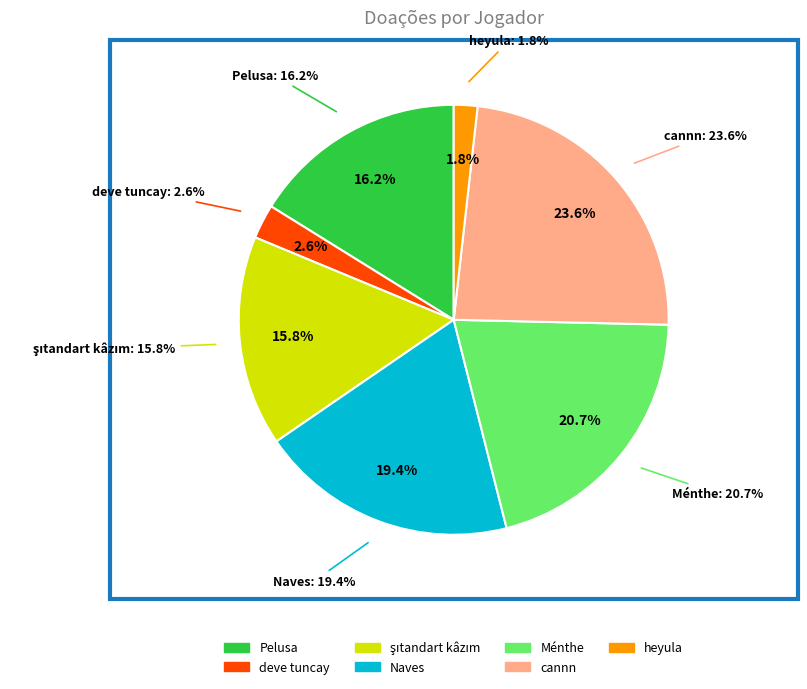

What is the largest slice in the pie chart?

cannn